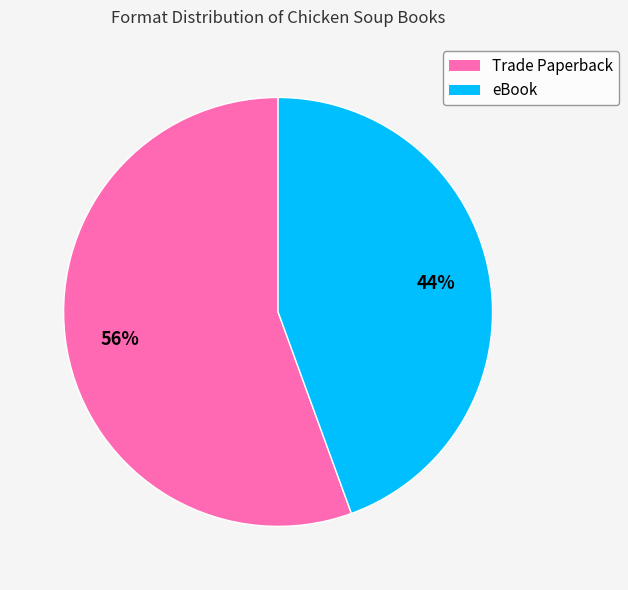

Count the number of slices in the pie.

2